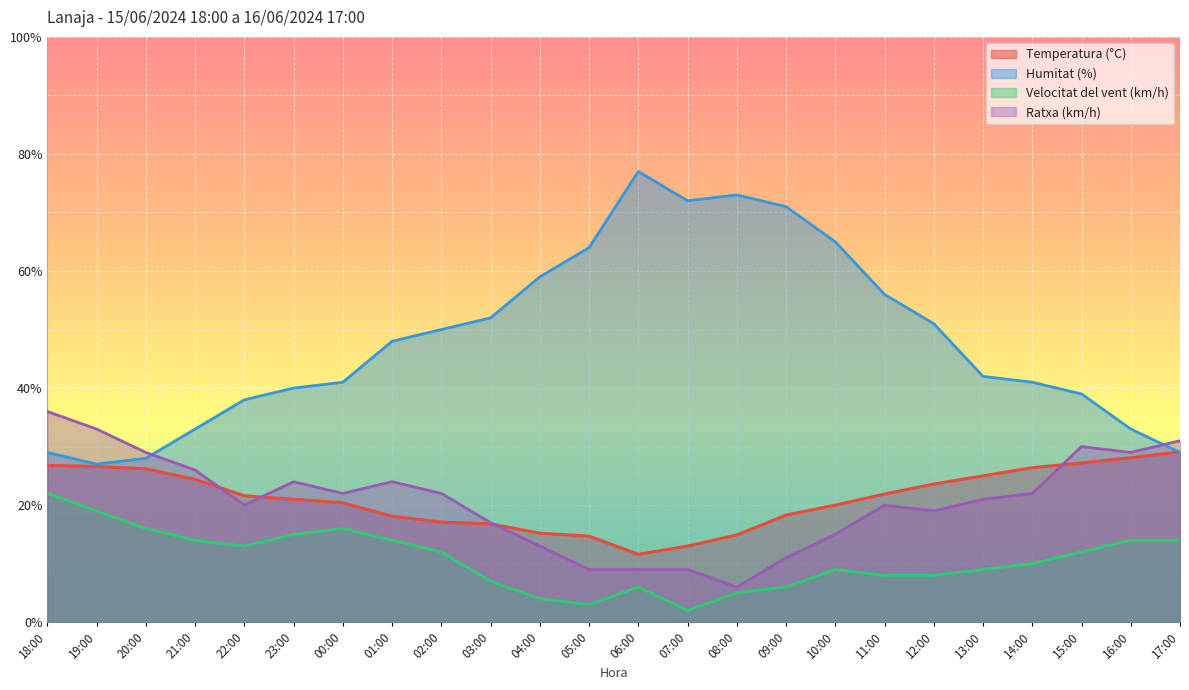

What is the value of the Ratxa (km/h) point at the 24th from the left?

31.0